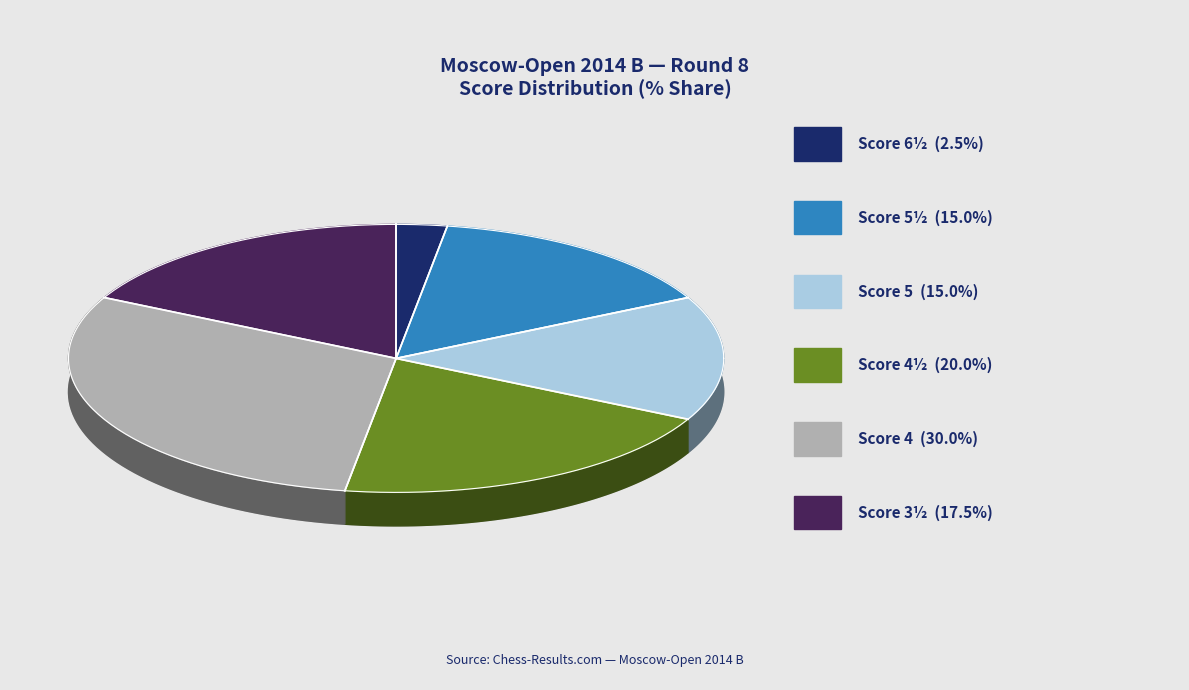

What percentage do 6½ and 4½ together represent?

22.5%